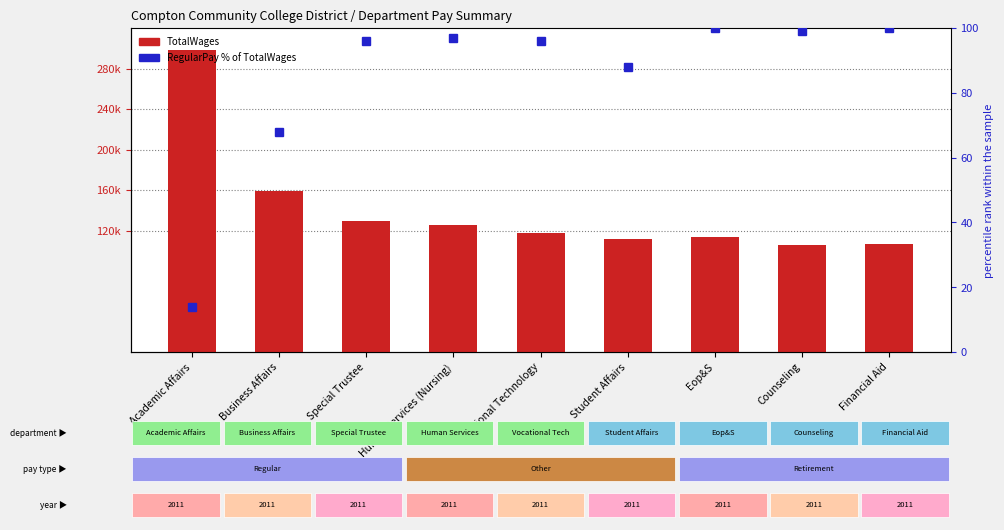

How many values in the RegularPay % of TotalWages series are below 96?

3